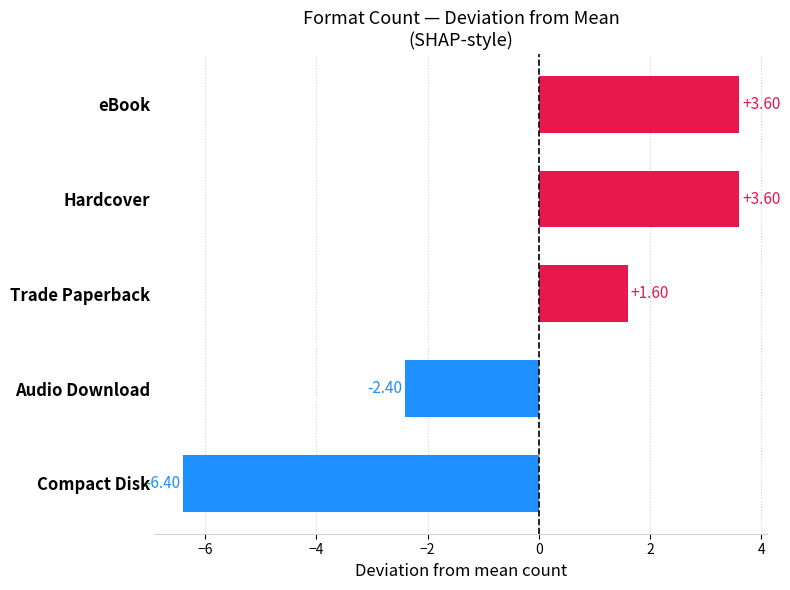

At which label is the value closest to -1?

Audio Download